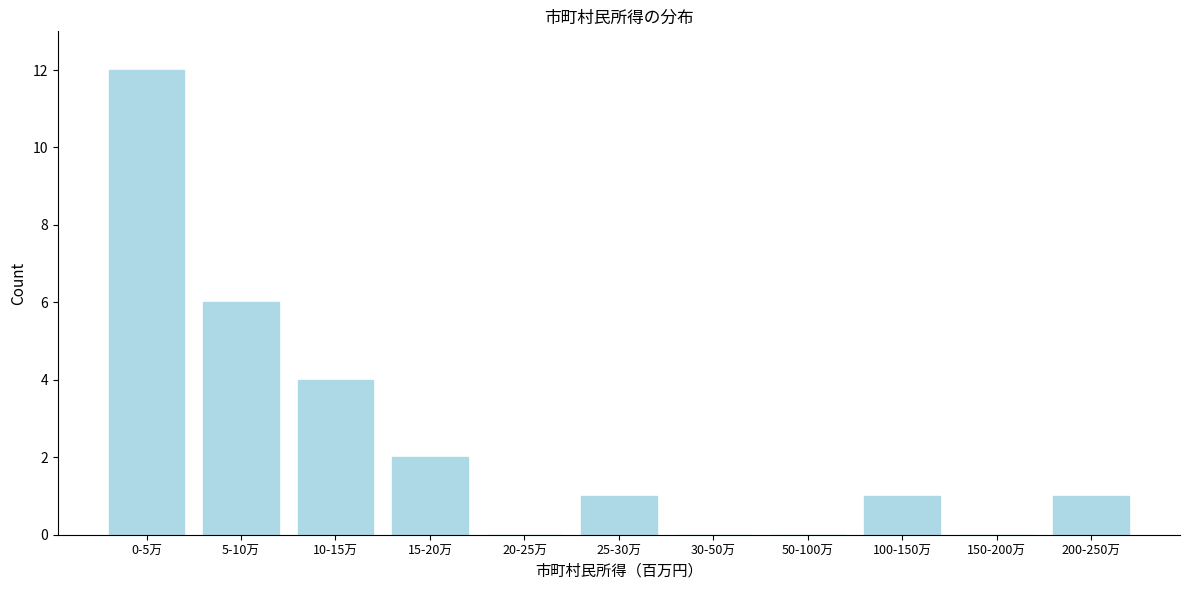

What is the greatest value displayed?

12